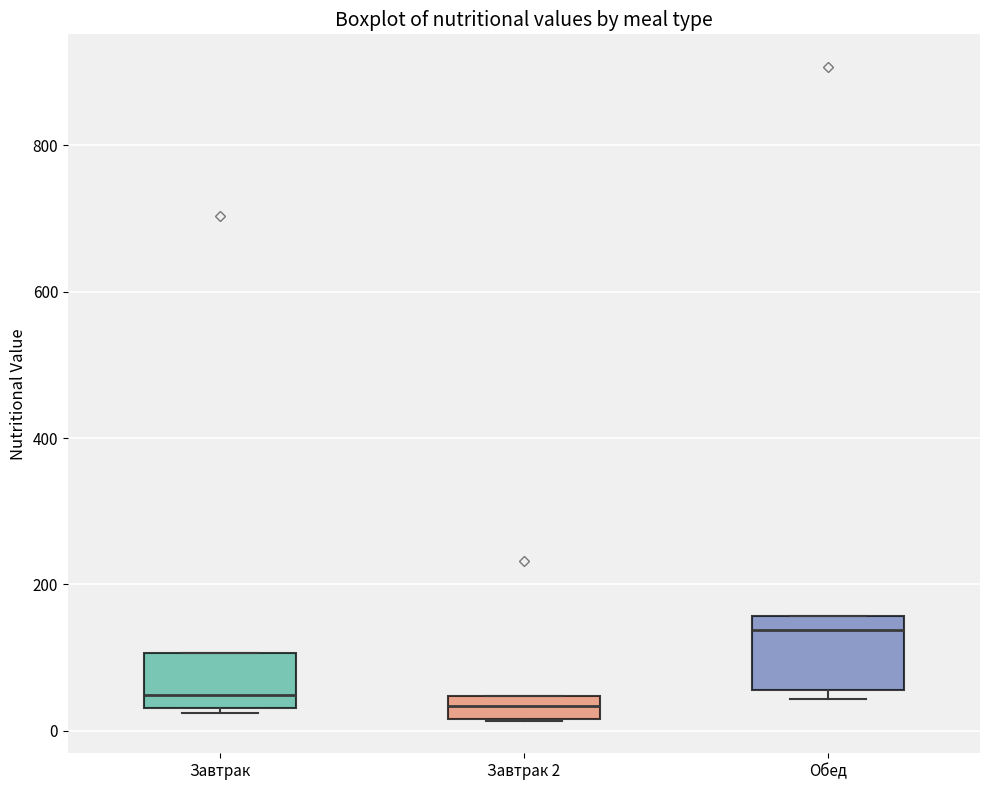

Reading left to right, transcribe this box plot: for each box, give where its median line is, the range the box spans, and where its two whiskers end, as read against the y-axis. The values are not printed on the chart, so give them approximately, as read against the axis.

Завтрак: median 40 (just above the box's lower edge), box 40 to 100, whiskers 20 to 100
Завтрак 2: median 40 (inside the box), box 20 to 40, whiskers 20 to 40
Обед: median 140, box 60 to 160, whiskers 40 to 160